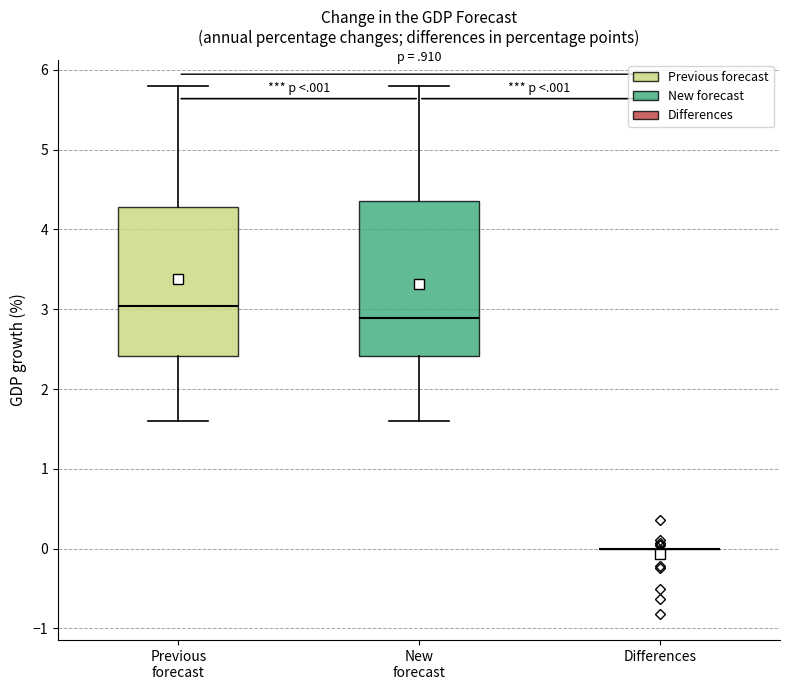

Reading left to right, read every box against the y-axis: the position of its median line, the range the box covers, and the ends of its whiskers. The values are not printed on the chart, so give them approximately, as read against the axis.

Previous forecast: median 3.0, box 2.4 to 4.3, whiskers 1.6 to 5.8
New forecast: median 2.9, box 2.4 to 4.4, whiskers 1.6 to 5.8
Differences: box collapsed to a line at 0.0, whiskers 0.0 to 0.0